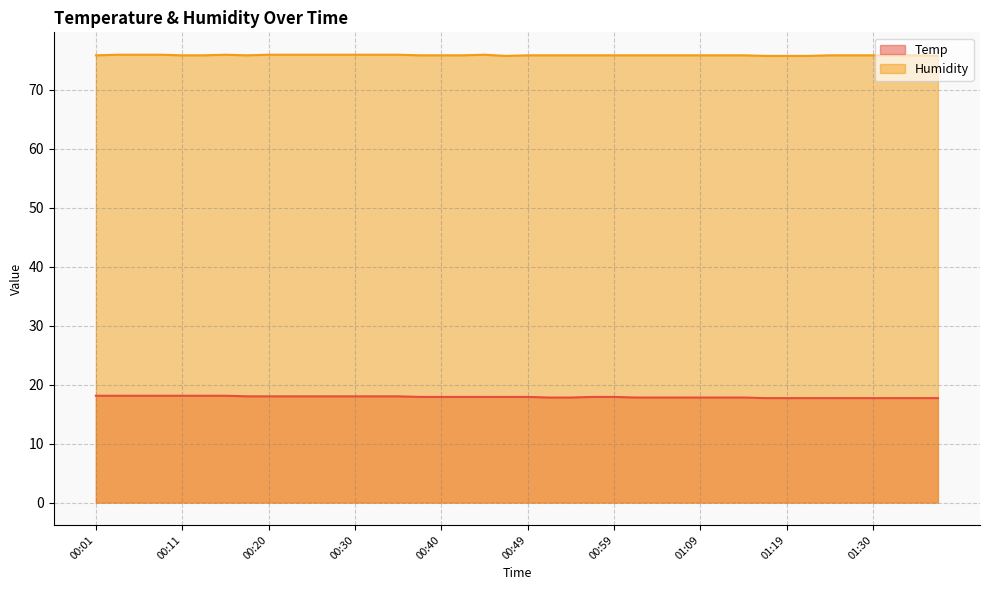

What is the sum of the Humidity values at 00:57 and 01:25?

151.6